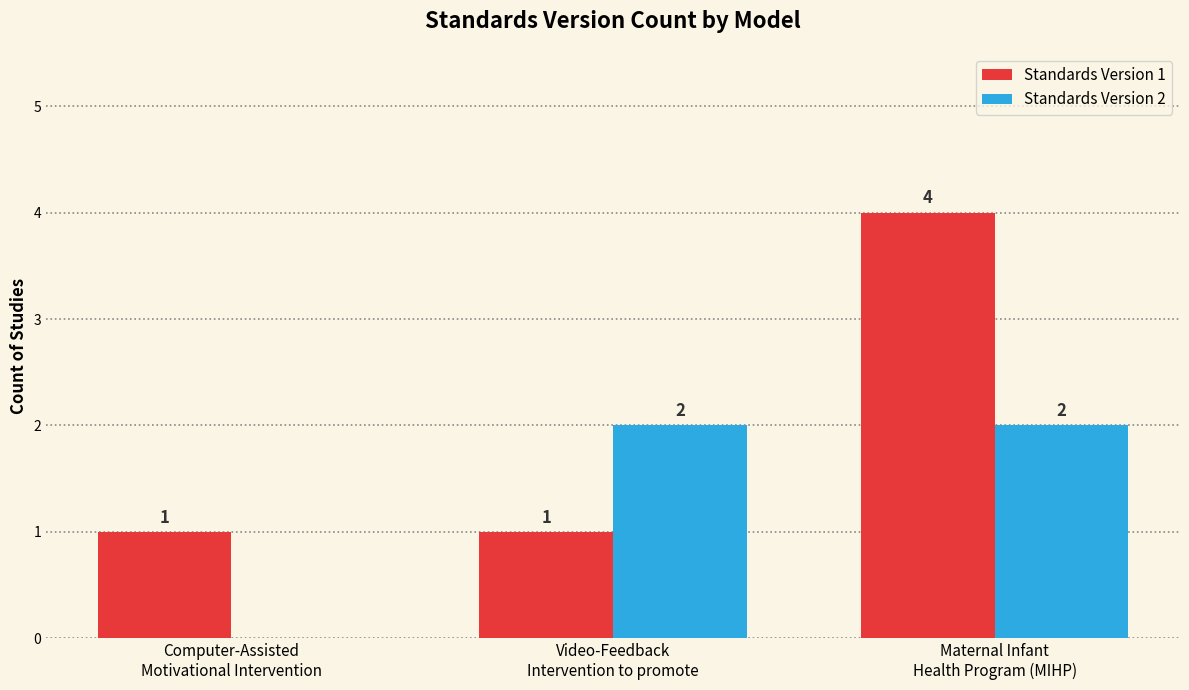

What is the maximum value for Standards Version 1?

4